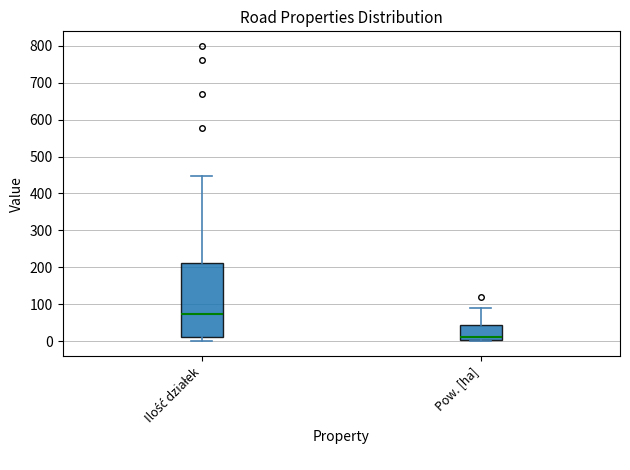

Where is the upper edge of the box for Pow. [ha] on the y-axis? The values are not printed on the chart, so give them approximately, as read against the axis.

40